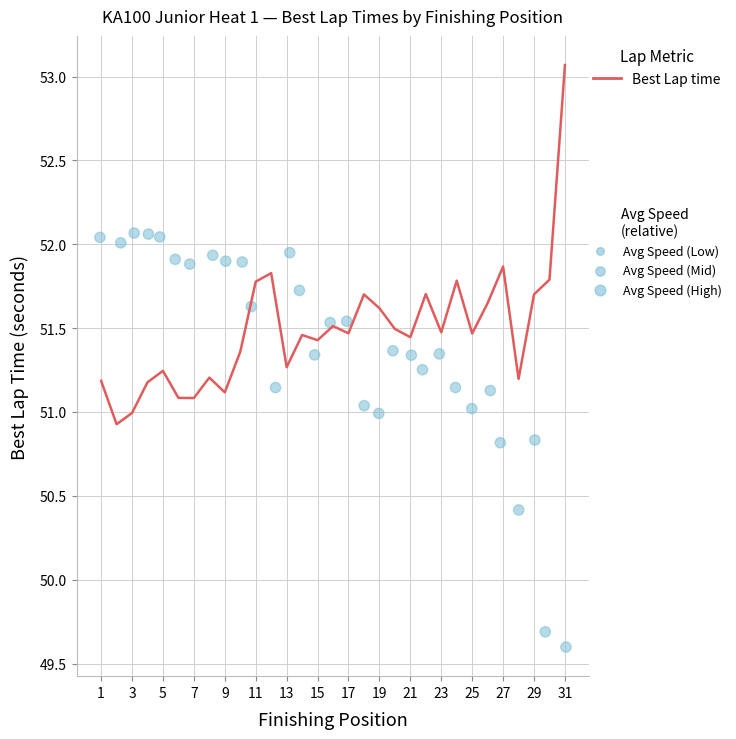

At which category is the sum across all series the highest?

21